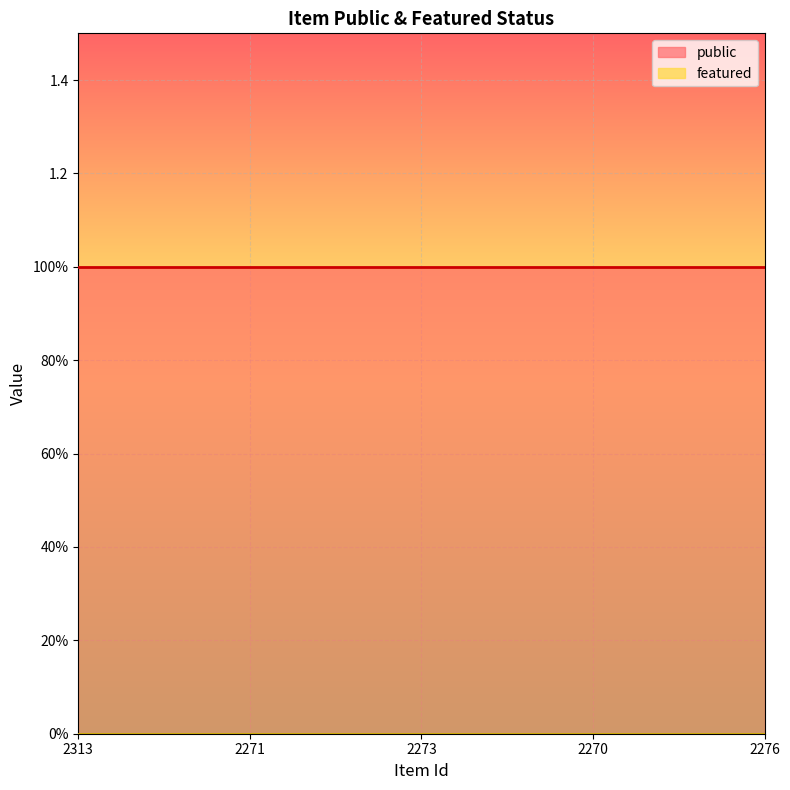

List the labels in order of public value, largest first.

2313, 2271, 2273, 2270, 2276